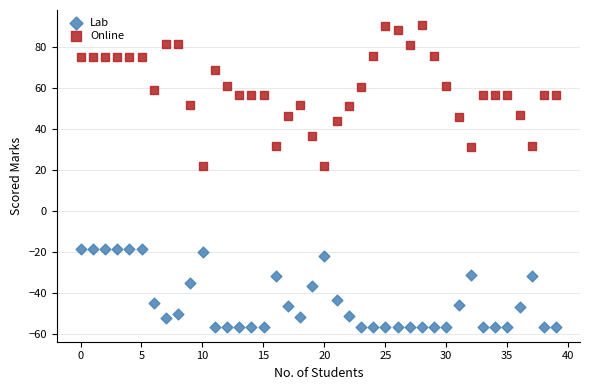

Which series has the largest Y range (max minus min)?

Online